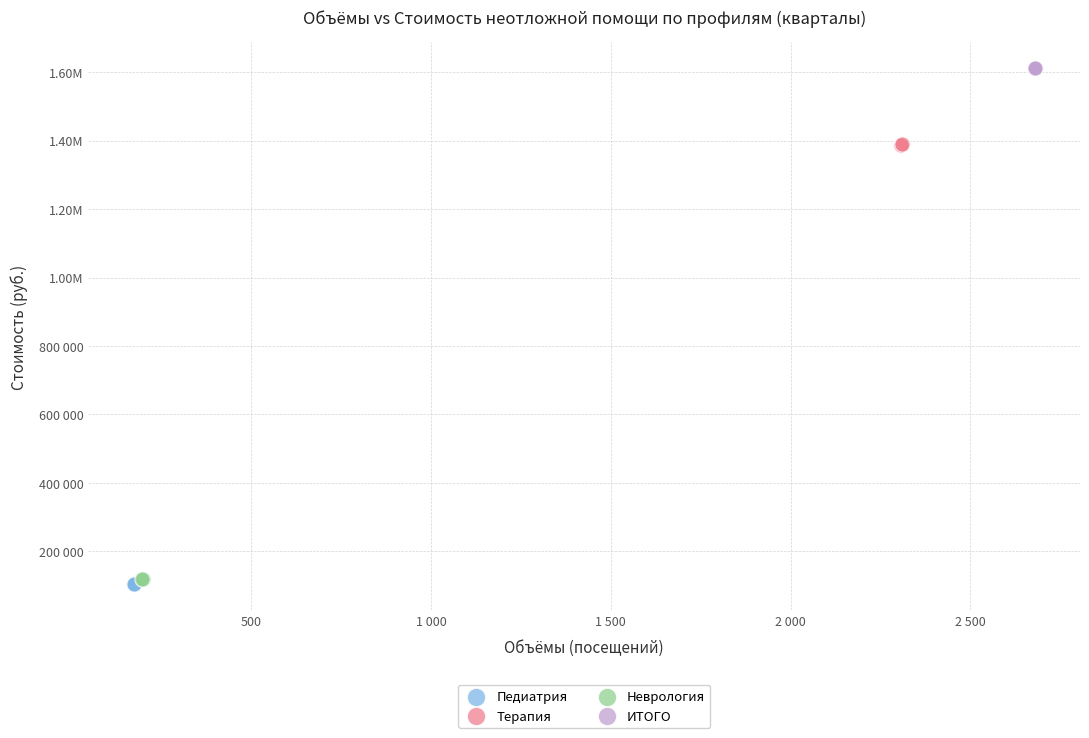

What are all the series names shown in the legend?

Педиатрия, Терапия, Неврология, ИТОГО